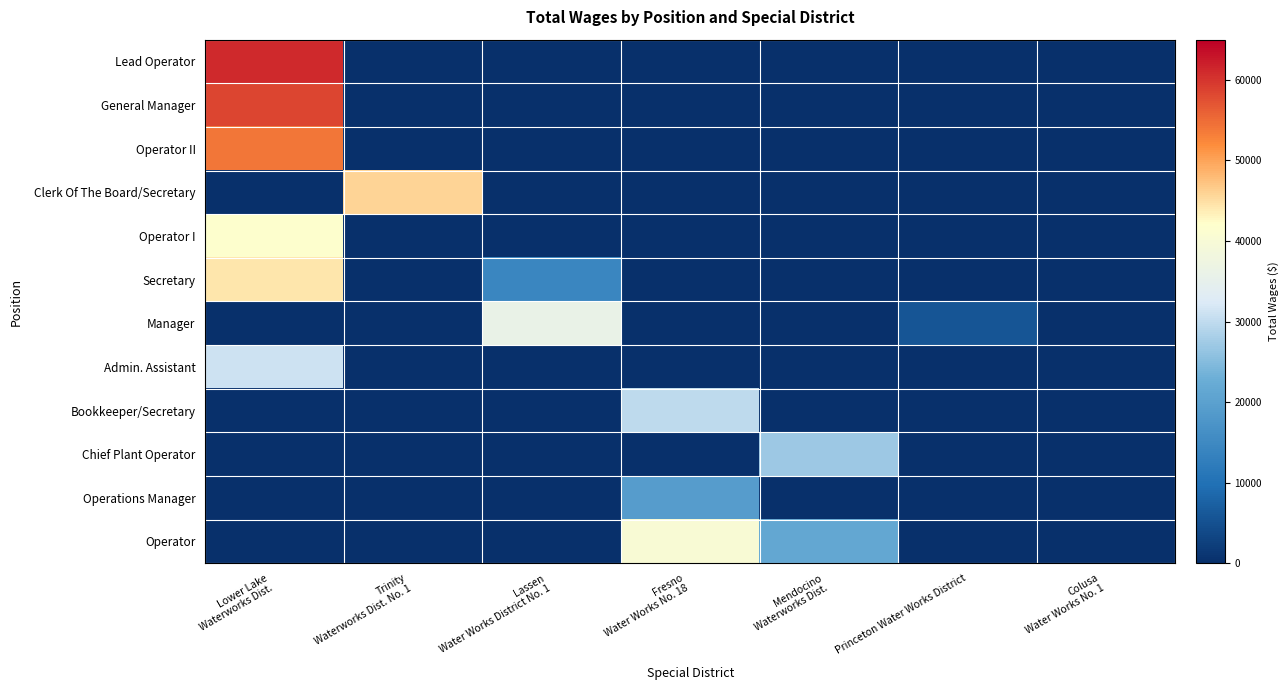

At which category is the sum across all series the highest?

Lower Lake
Waterworks Dist.